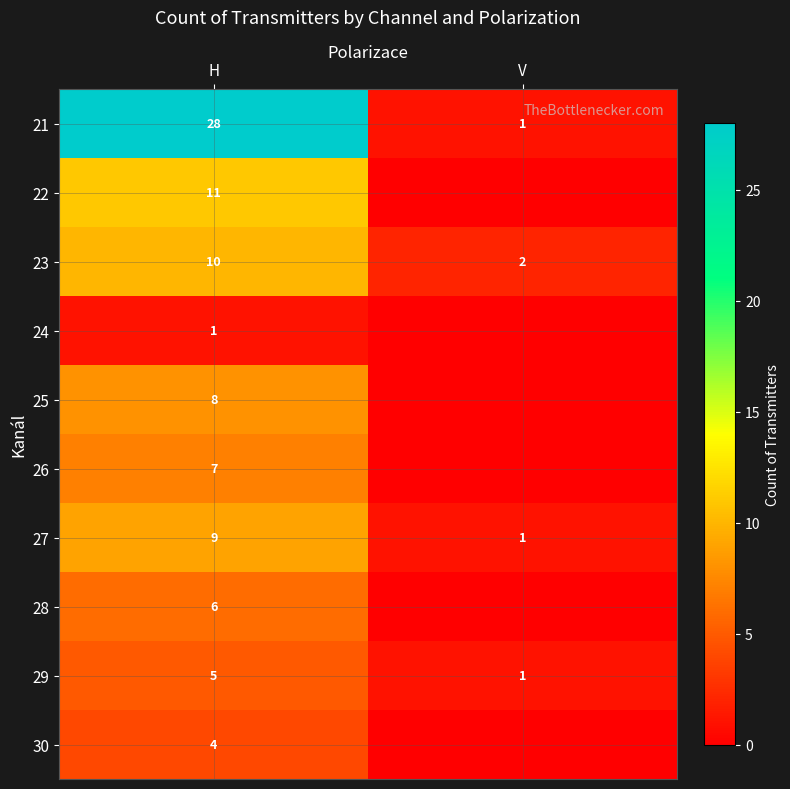

At how many categories does at least one series exceed 20?

1